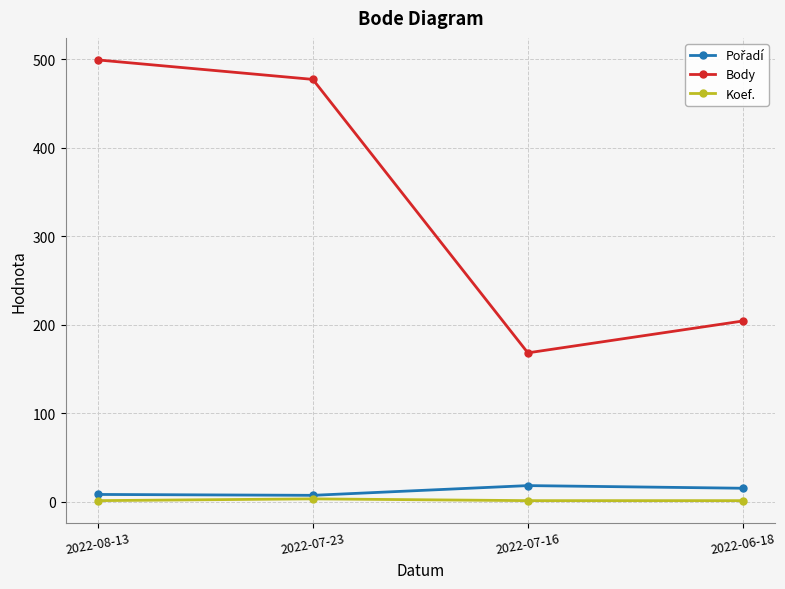

Is it true that Body equals 298 at 2022-06-18?

False